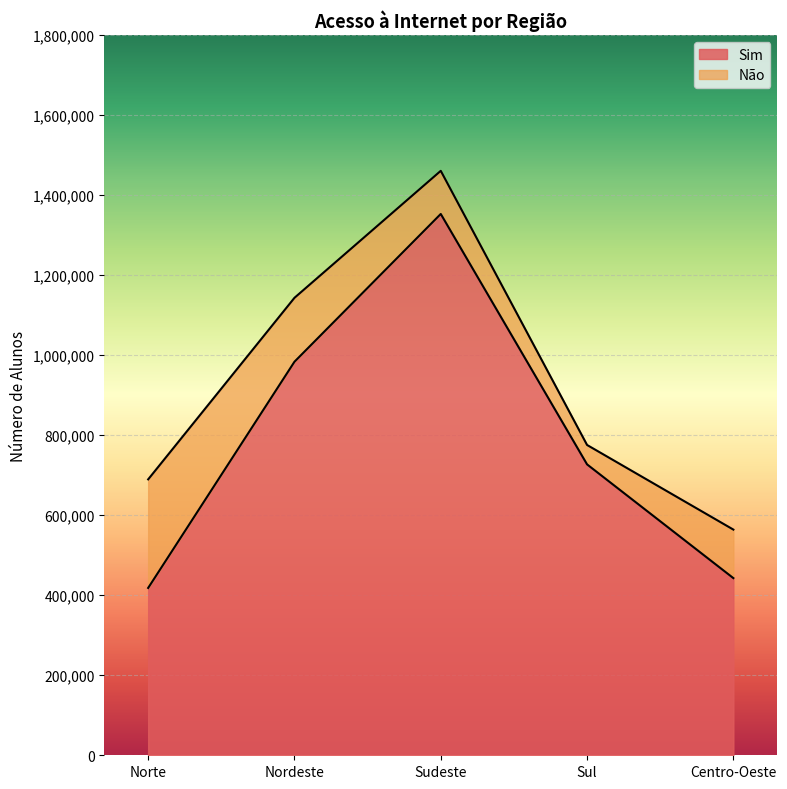

What is the label of the 3rd point from the left?

Sudeste